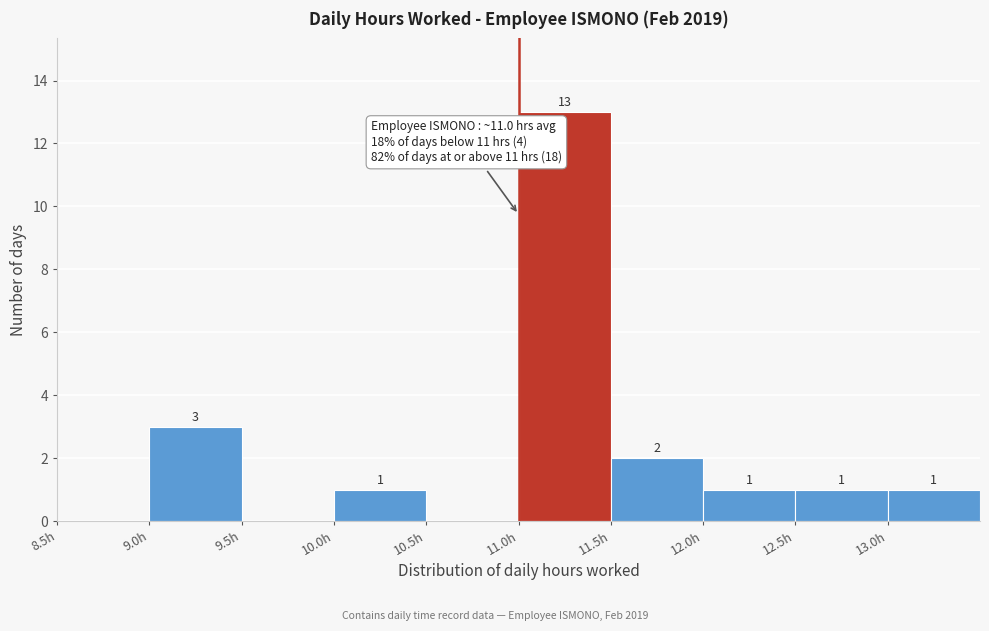

Which range on the x-axis has the tallest bar?

11.0 to 11.5